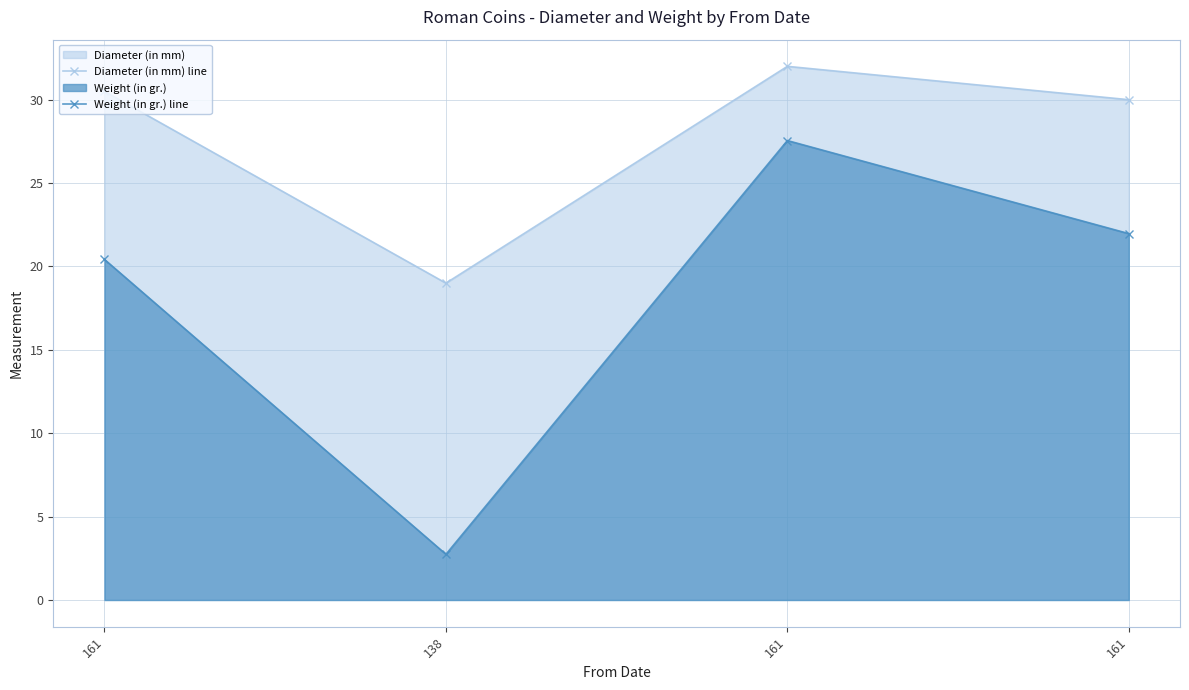

The Diameter (in mm) line series shows 53.3 at 161. True or false?

False